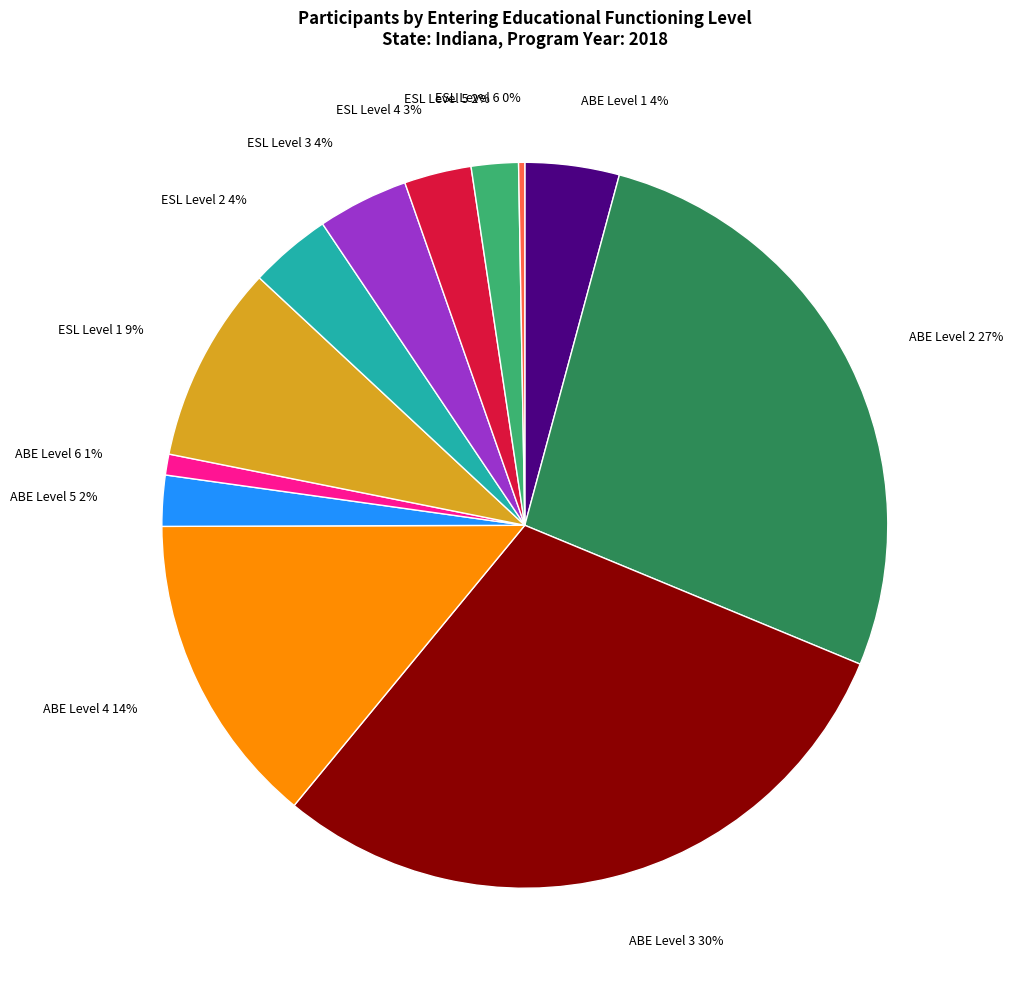

Is the sum of ESL Level 3 and ESL Level 5 greater than half?

No